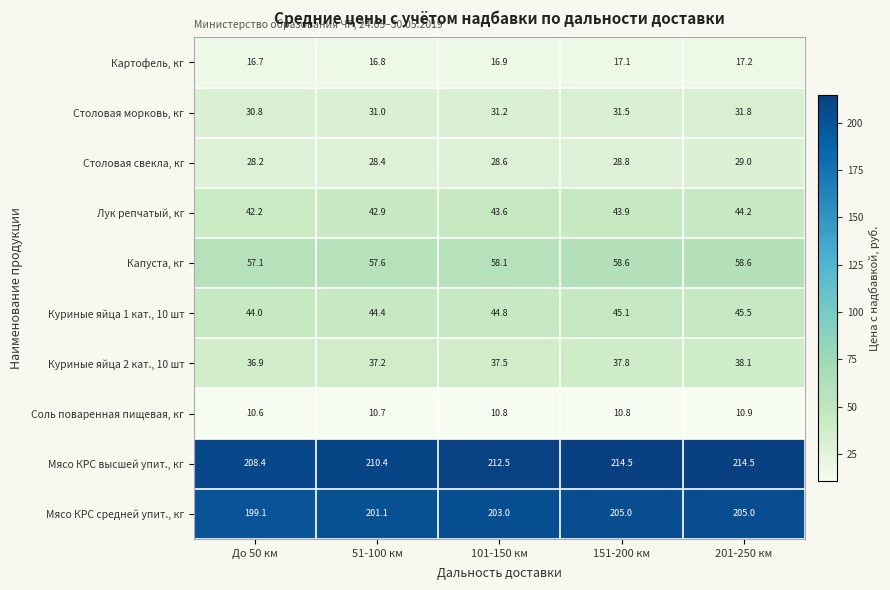

What is the difference between the second highest and minimum values in the Столовая морковь, кг series?

0.7